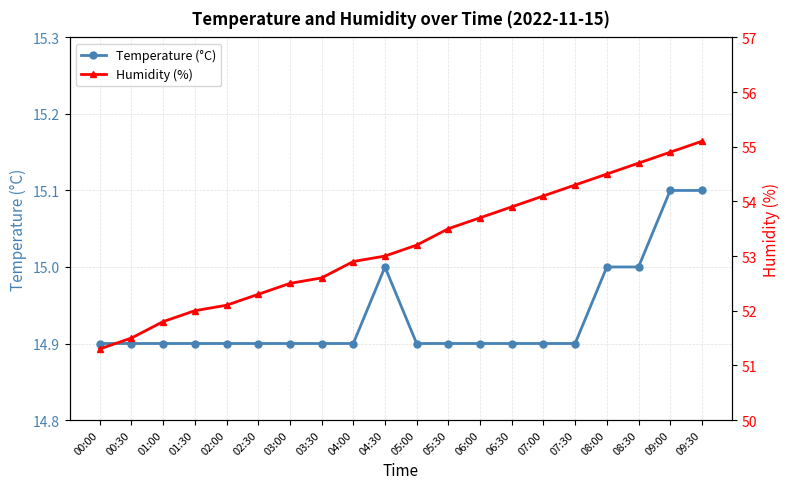

List the series in order of their overall mean, lowest first.

Temperature (°C), Humidity (%)